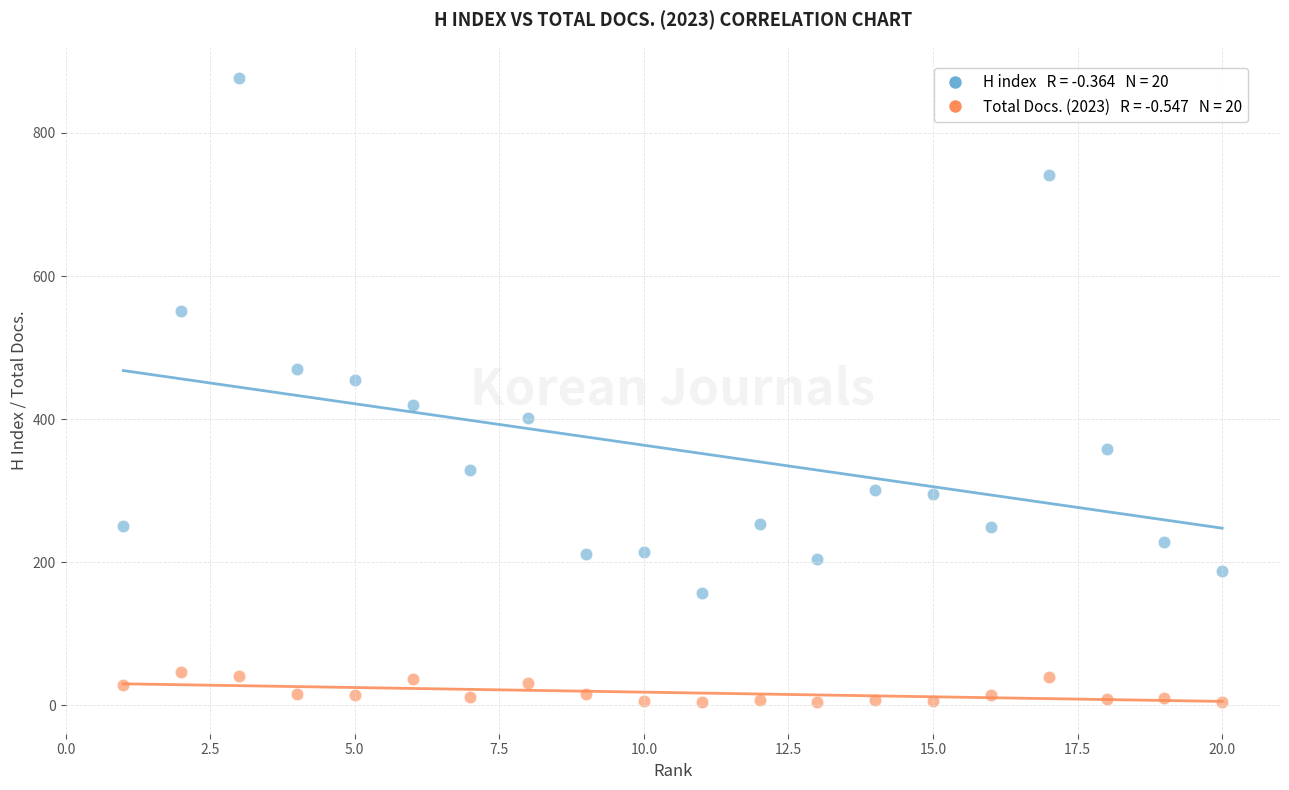

Across all data points, what is the range of X values (max minus min)?

19